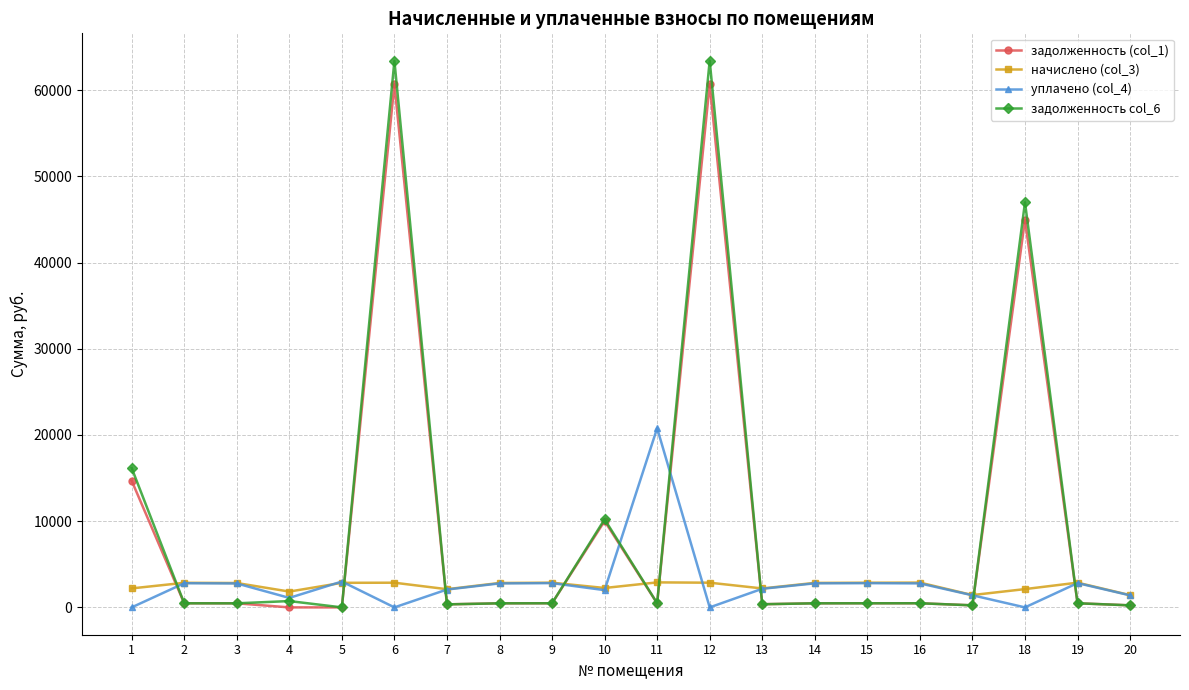

How many data points in начислено (col_3) are less than 2840?

10